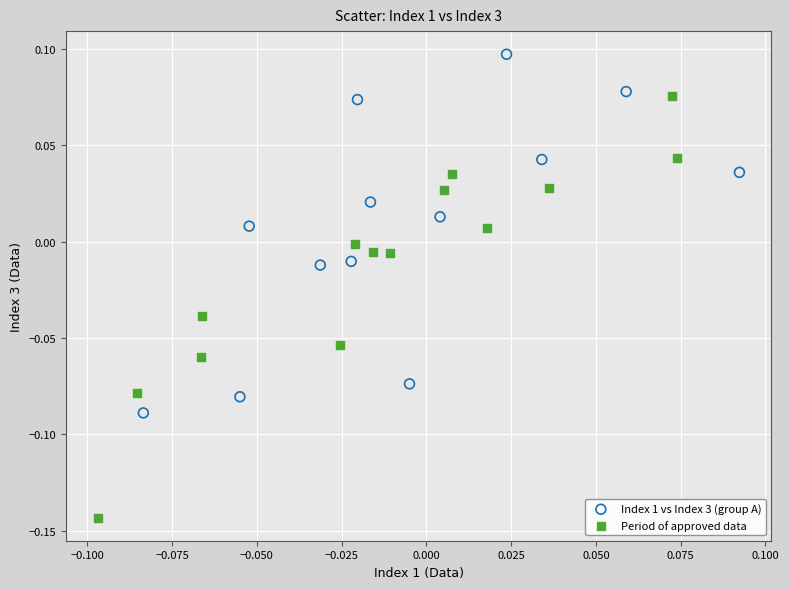

Which series reaches the minimum Y coordinate?

Period of approved data